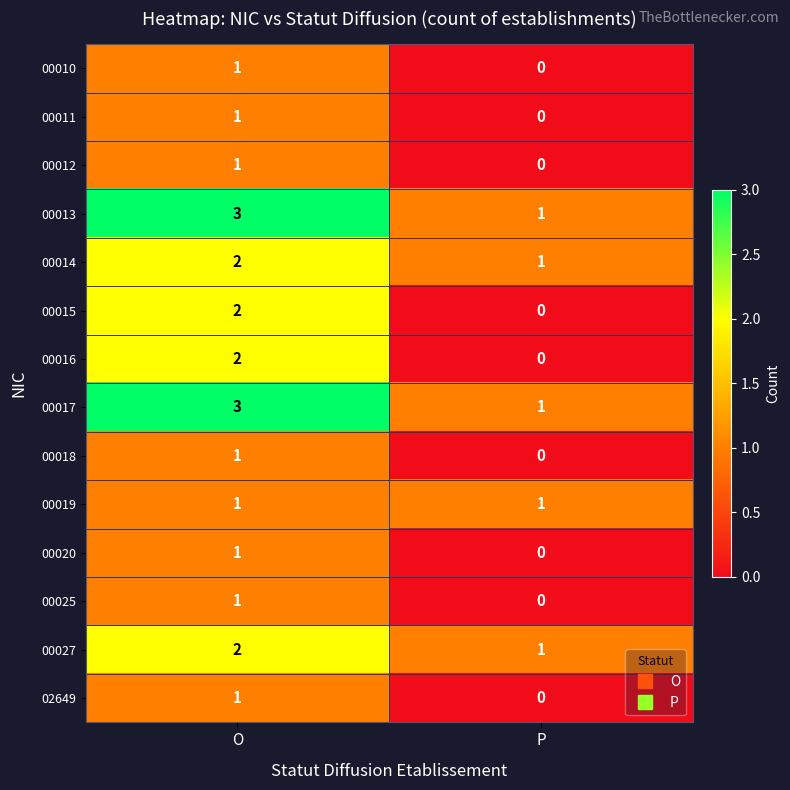

List the labels in order of 00013 value, smallest first.

P, O